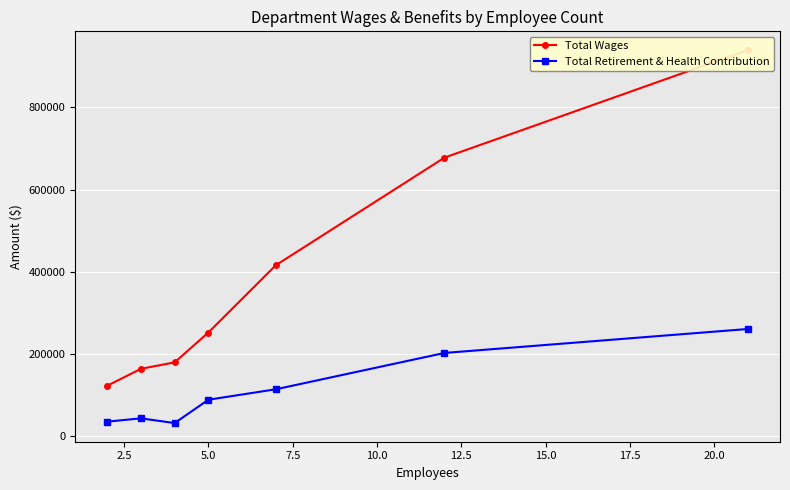

What is the difference between the maximum and minimum values in the Total Retirement & Health Contribution series?

228900